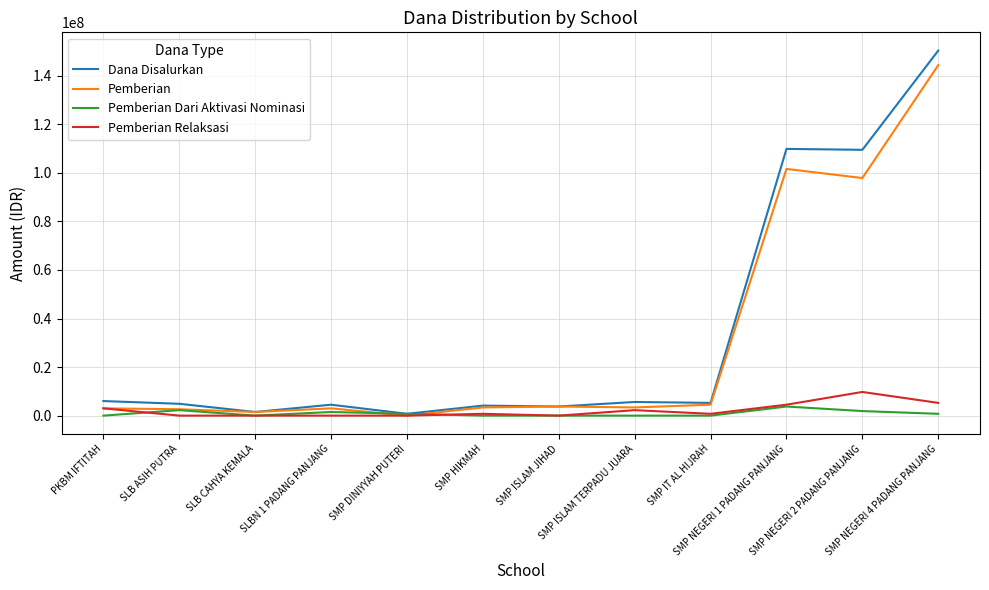

True or false: Pemberian Dari Aktivasi Nominasi has a value of 1875000 at SMP NEGERI 2 PADANG PANJANG.

True